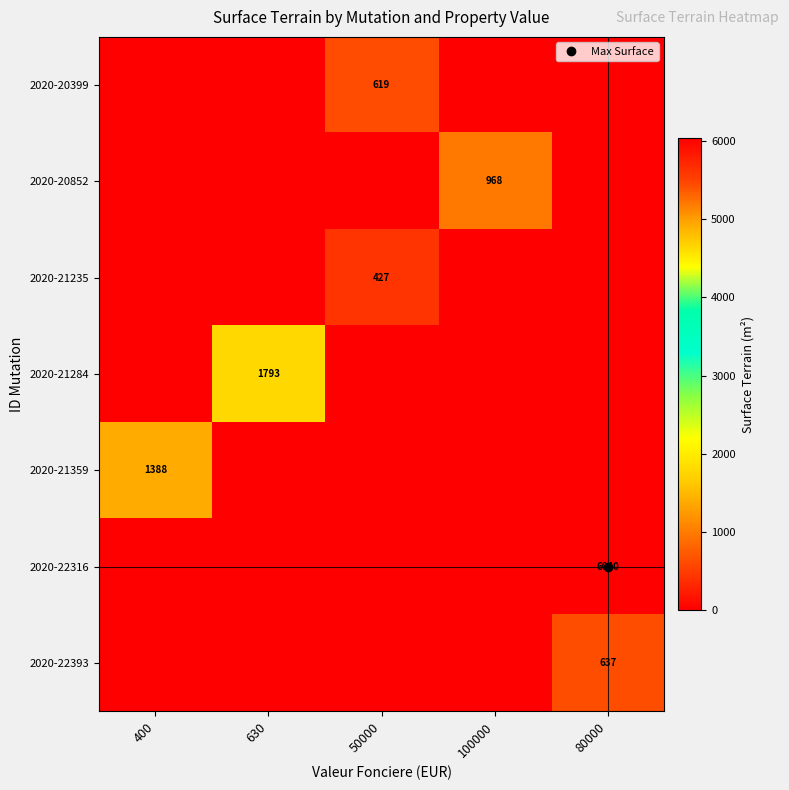

Rank the series by their maximum value, from highest to lowest.

2020-22316, 2020-21284, 2020-21359, 2020-20852, 2020-22393, 2020-20399, 2020-21235